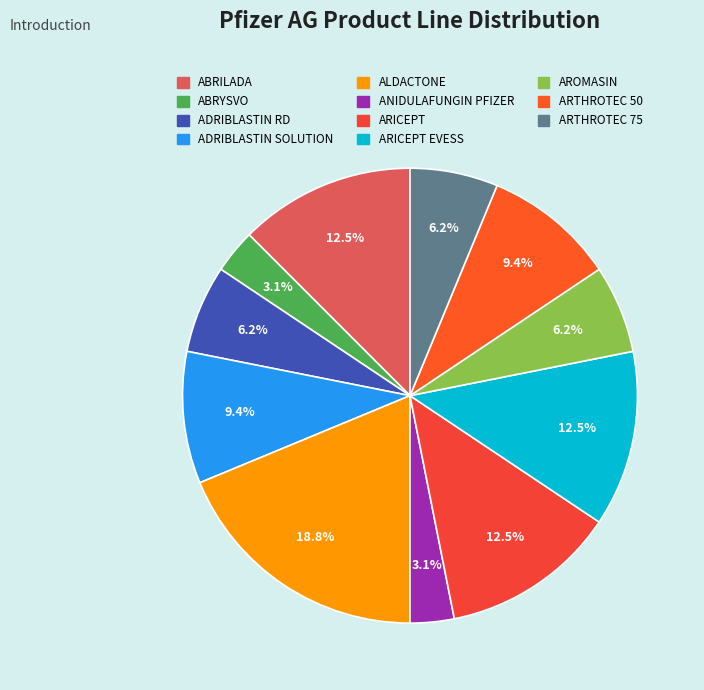

How many segments does this pie chart have?

11